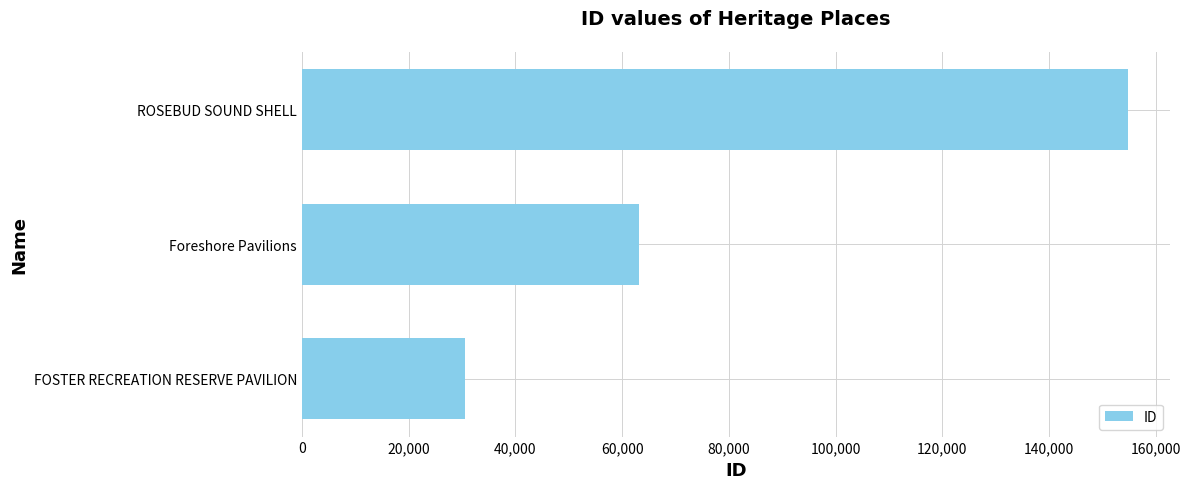

Are the bars grouped side by side (vs. stacked)?

No